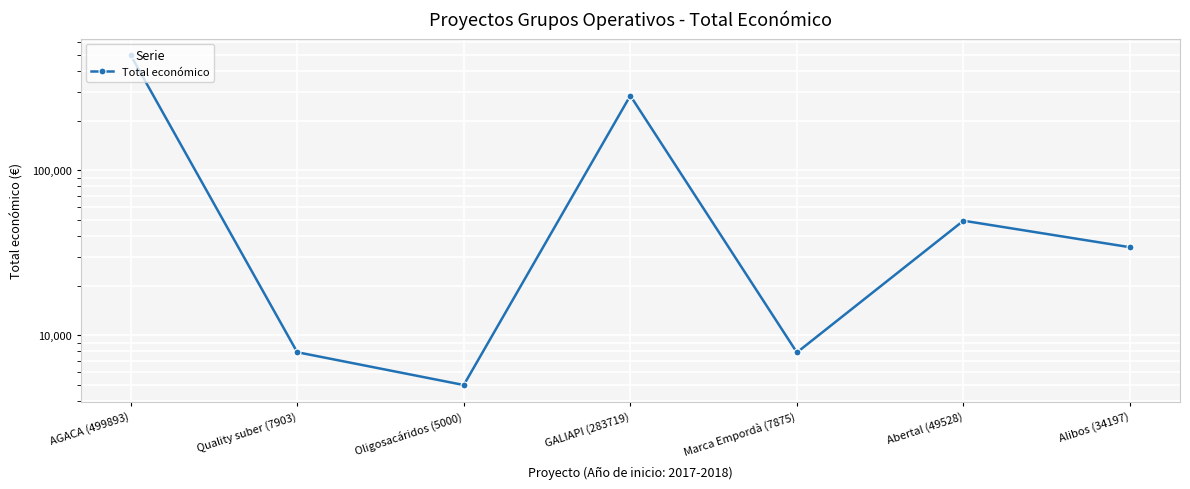

Count the number of categories in the chart.

7